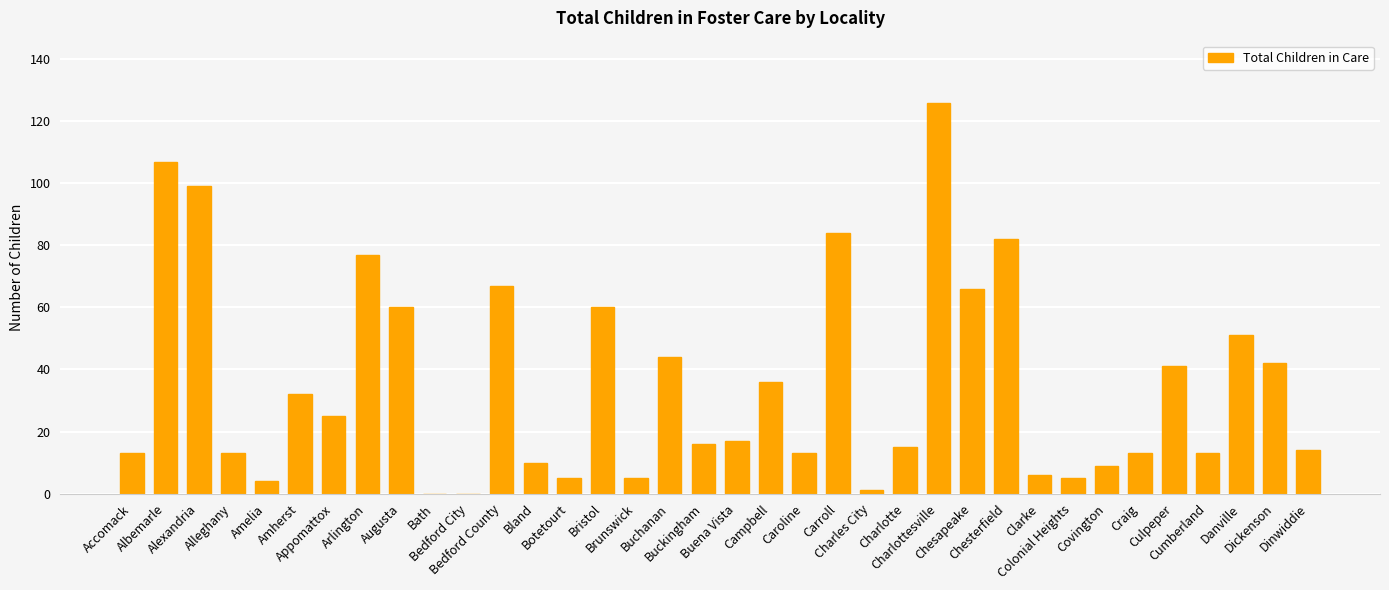

Reading left to right, list all the values displayed in this chart.

Accomack=13	Albemarle=107	Alexandria=99	Alleghany=13	Amelia=4	Amherst=32	Appomattox=25	Arlington=77	Augusta=60	Bath=0	Bedford City=0	Bedford County=67	Bland=10	Botetourt=5	Bristol=60	Brunswick=5	Buchanan=44	Buckingham=16	Buena Vista=17	Campbell=36	Caroline=13	Carroll=84	Charles City=1	Charlotte=15	Charlottesville=126	Chesapeake=66	Chesterfield=82	Clarke=6	Colonial Heights=5	Covington=9	Craig=13	Culpeper=41	Cumberland=13	Danville=51	Dickenson=42	Dinwiddie=14